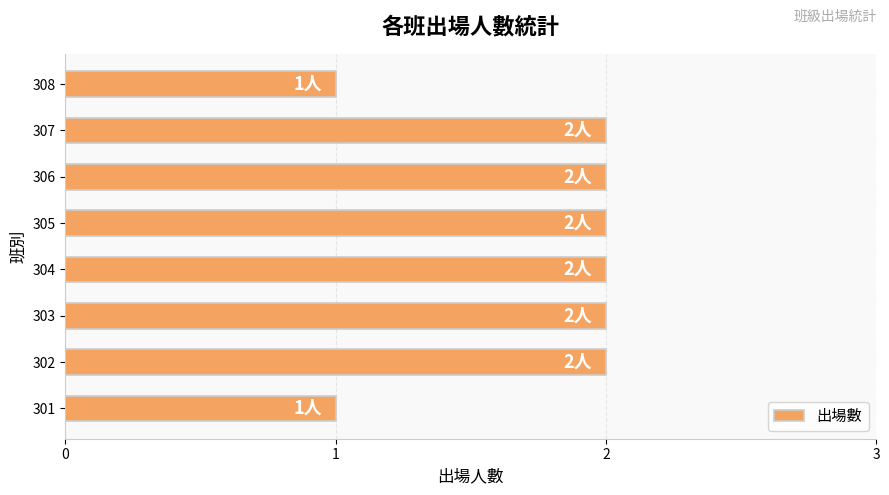

Reading bottom to top, extract all data points from this chart.

1	2	2	2	2	2	2	1